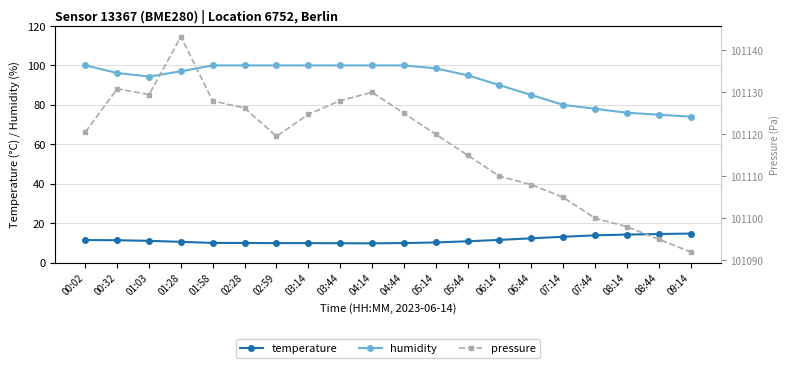

Does the chart display data point markers on the line(s)?

Yes